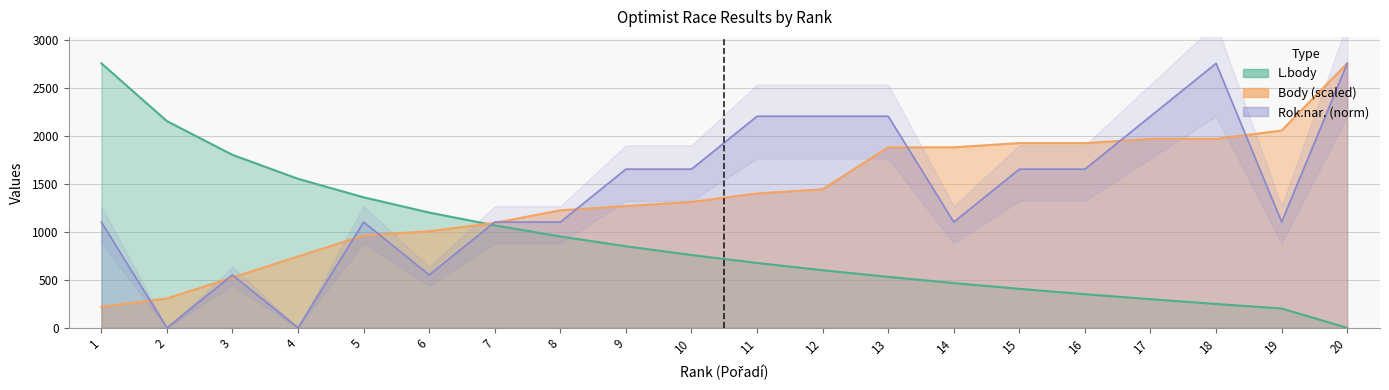

Between 5 and 15, which is larger?

5